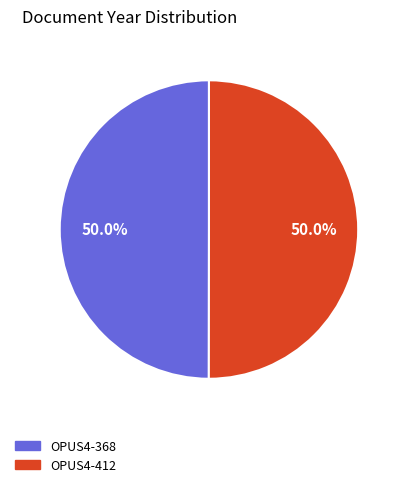

What is the total percentage of OPUS4-412 and OPUS4-368?

100.0%